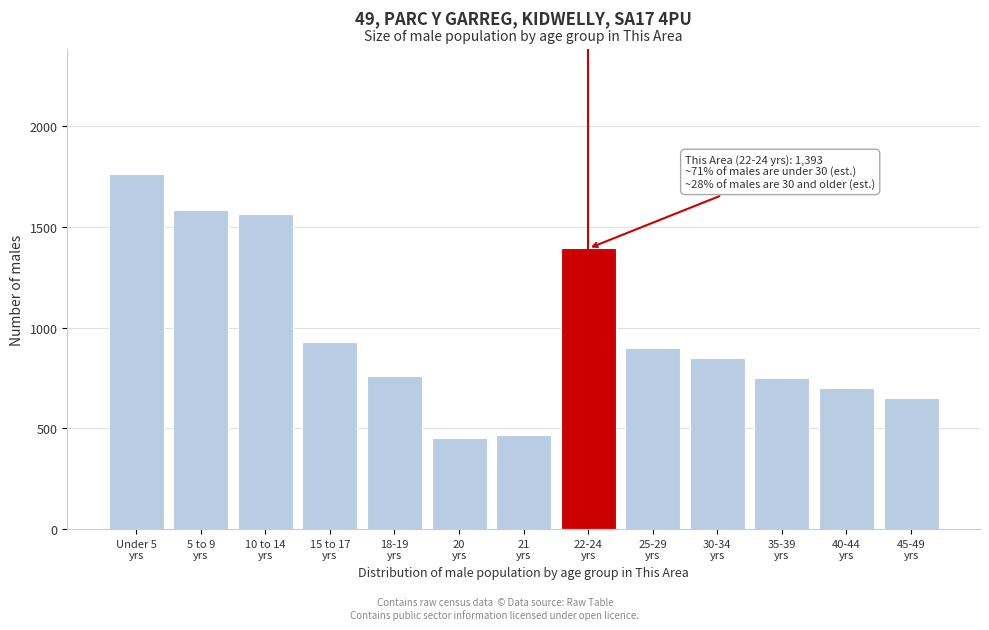

Reading left to right, list all the values displayed in this chart.

1764	1584	1562	927	762	450	467	1393	900	850	750	700	650